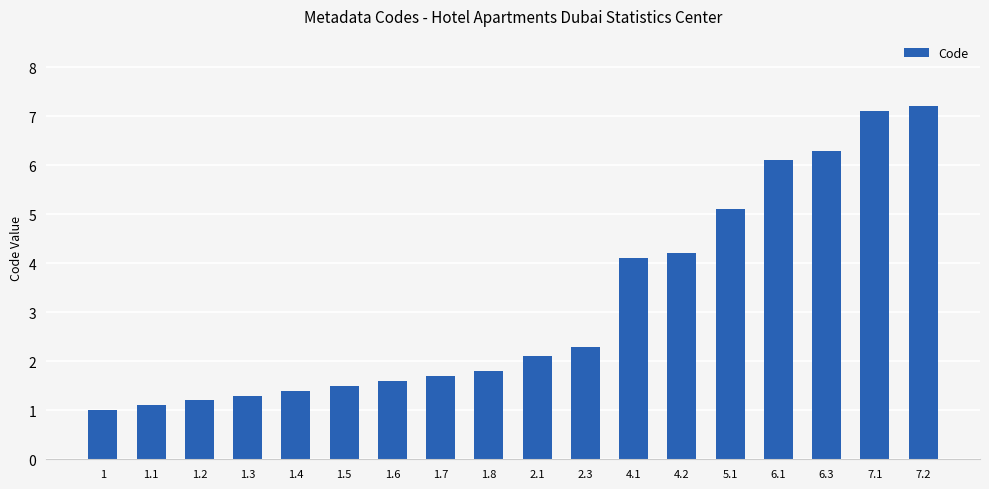

What is the smallest value displayed?

1.0